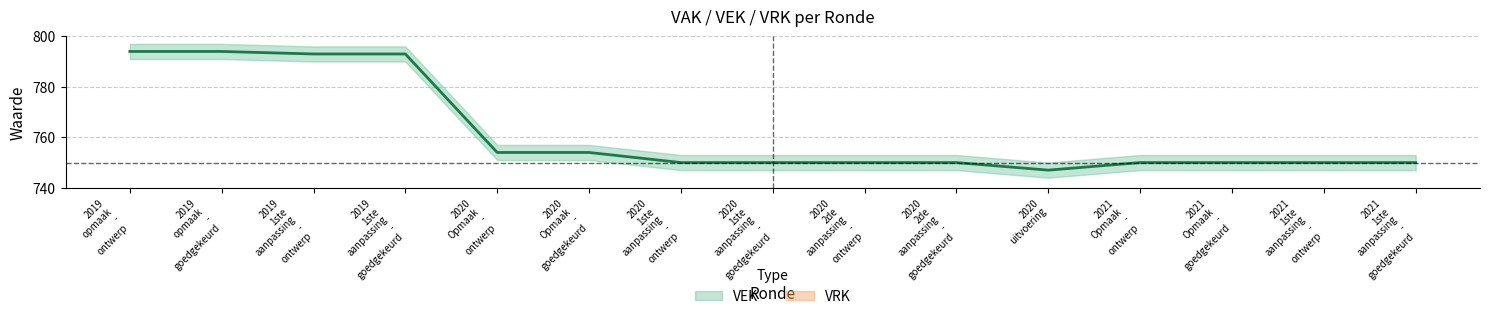

What is the change in value from 2019 1ste aanpassing - goedgekeurd to 2021 1ste aanpassing - ontwerp?

-43